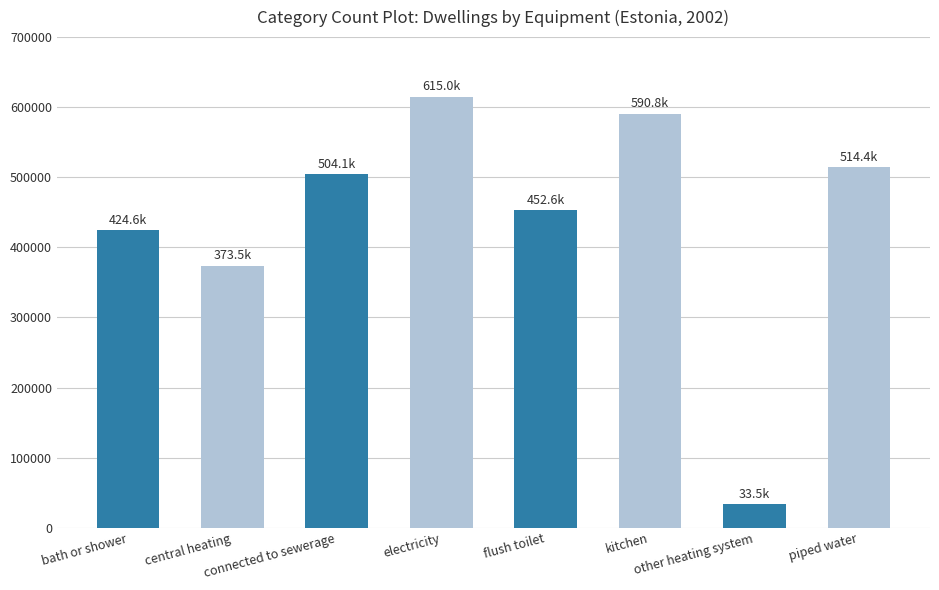

Which has a higher value, bath or shower or other heating system?

bath or shower